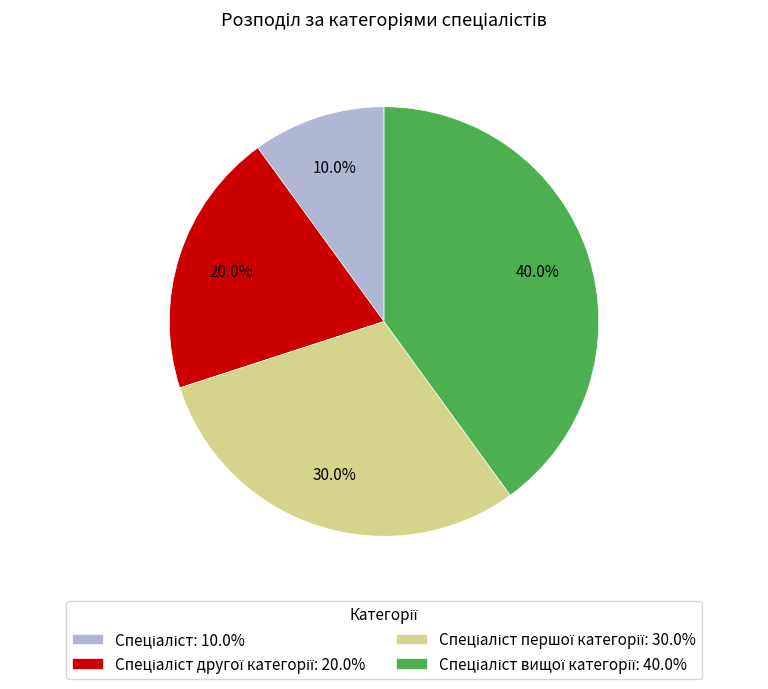

Is there a majority slice in this chart?

No